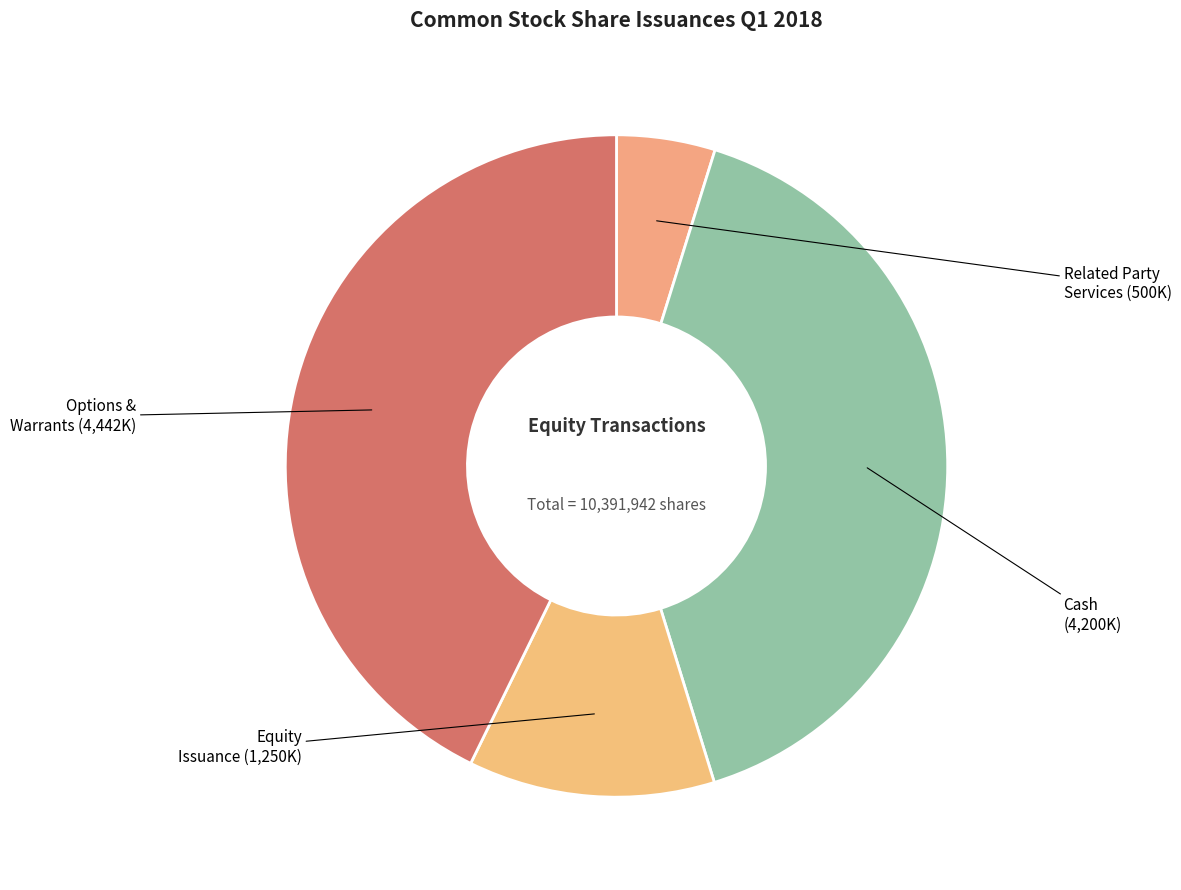

How many slices are in this pie chart?

4